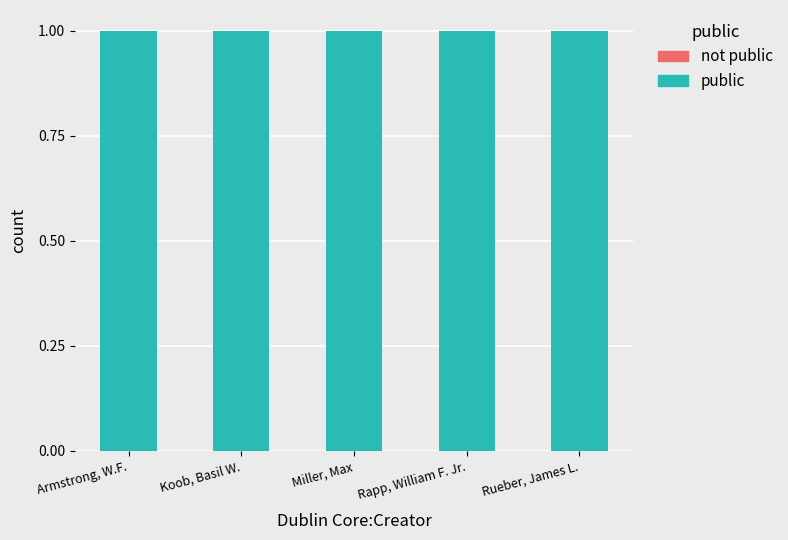

Reading left to right, what are all the values shown in this chart?

public (promote): 1	1	1	1	1
not public (not promote): 0	0	0	0	0